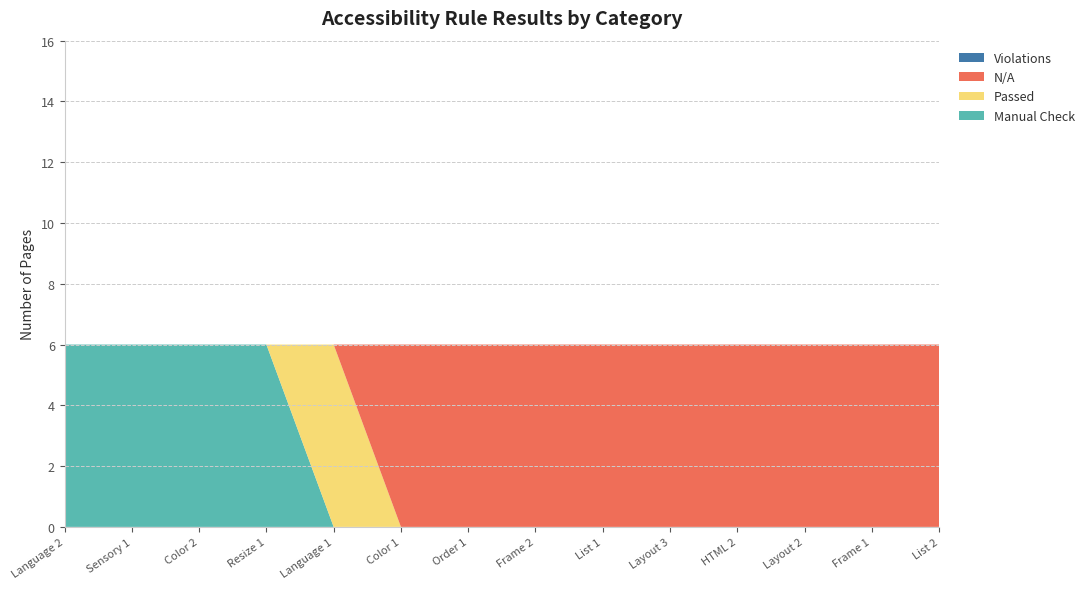

Reading left to right, extract all data points from this chart.

Manual Check: Language 2=6	Sensory 1=6	Color 2=6	Resize 1=6	Language 1=0	Color 1=0	Order 1=0	Frame 2=0	List 1=0	Layout 3=0	HTML 2=0	Layout 2=0	Frame 1=0	List 2=0
Passed: Language 2=0	Sensory 1=0	Color 2=0	Resize 1=0	Language 1=6	Color 1=0	Order 1=0	Frame 2=0	List 1=0	Layout 3=0	HTML 2=0	Layout 2=0	Frame 1=0	List 2=0
N/A: Language 2=0	Sensory 1=0	Color 2=0	Resize 1=0	Language 1=0	Color 1=6	Order 1=6	Frame 2=6	List 1=6	Layout 3=6	HTML 2=6	Layout 2=6	Frame 1=6	List 2=6
Violations: Language 2=0	Sensory 1=0	Color 2=0	Resize 1=0	Language 1=0	Color 1=0	Order 1=0	Frame 2=0	List 1=0	Layout 3=0	HTML 2=0	Layout 2=0	Frame 1=0	List 2=0